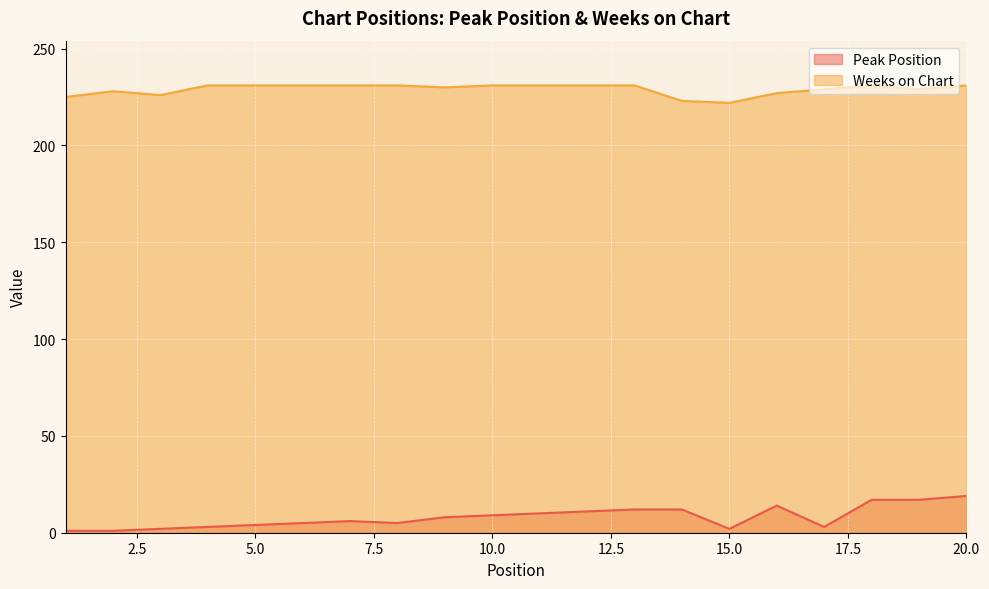

True or false: Weeks on Chart and Peak Position cross at least once.

False